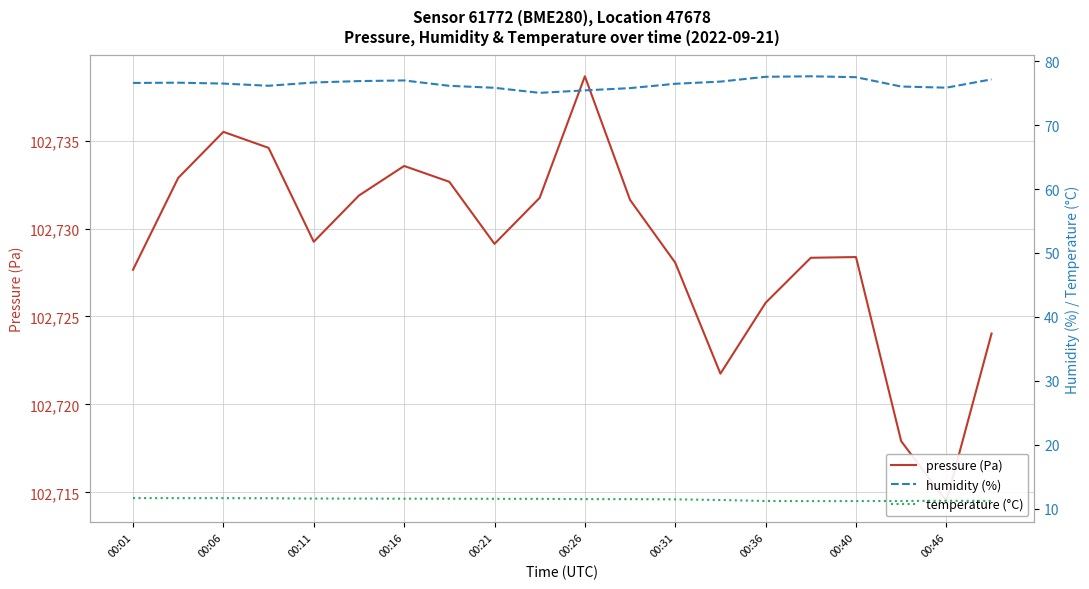

The temperature (°C) series shows 2.7 at 00:16. True or false?

False